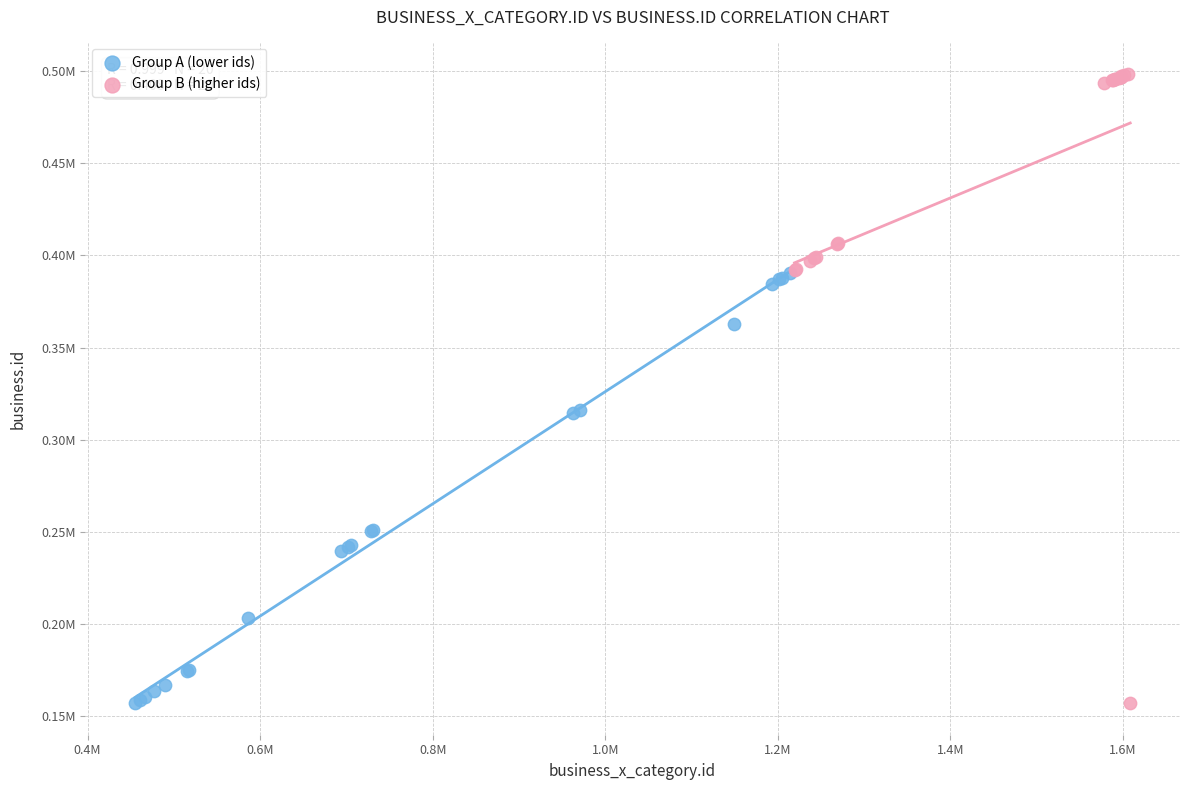

What are all the series names shown in the legend?

Group A (lower ids), Group B (higher ids)